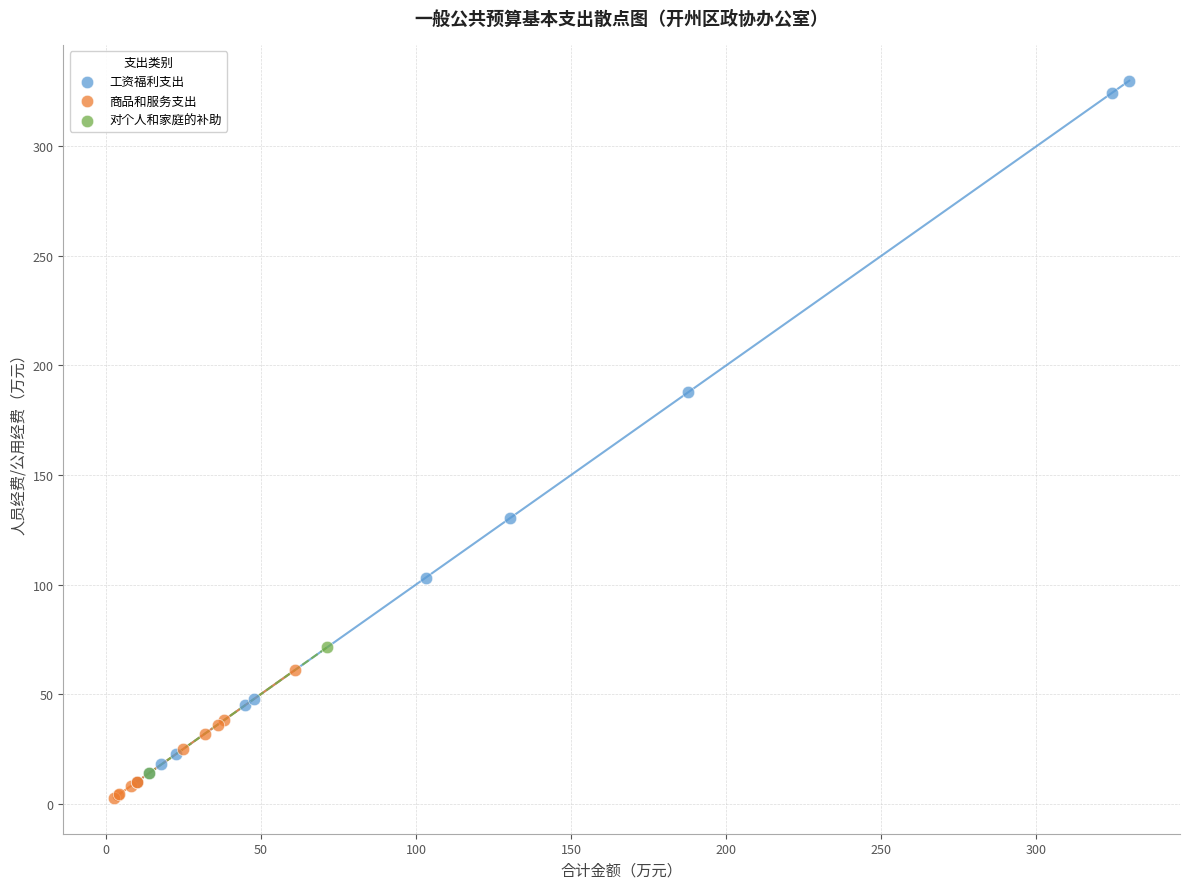

Which series has the largest Y range (max minus min)?

工资福利支出